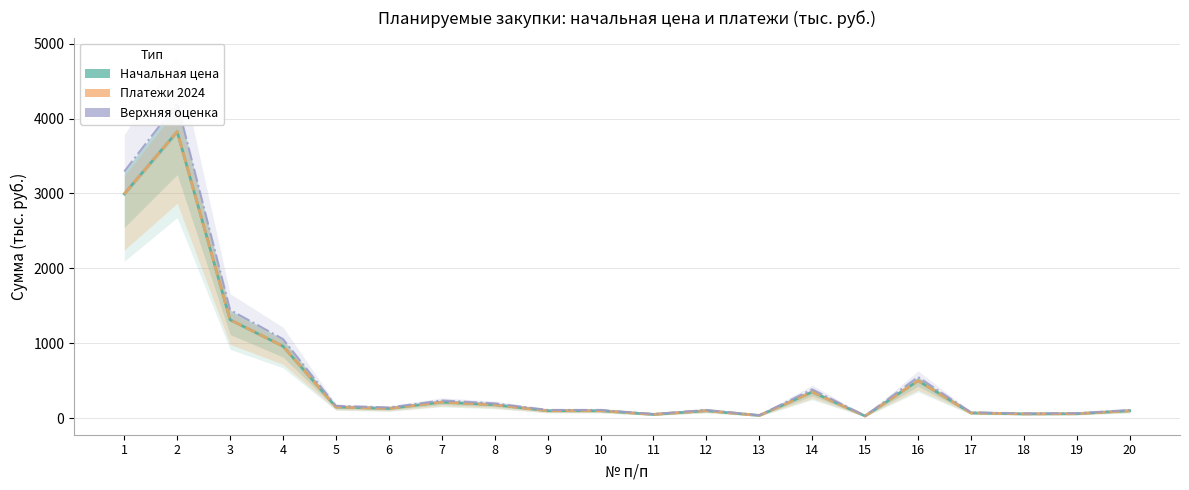

Between 9 and 14, which is larger?

14